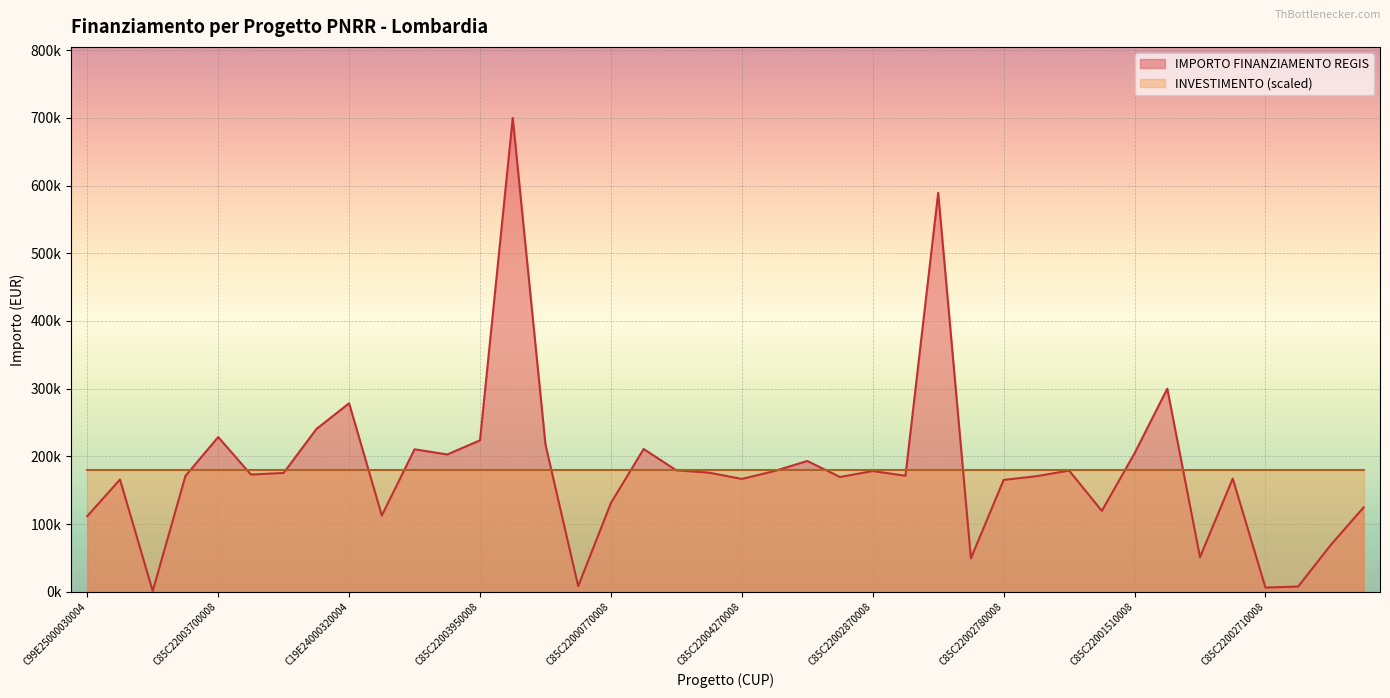

What are all the series names shown in the legend?

IMPORTO FINANZIAMENTO REGIS, INVESTIMENTO (scaled)